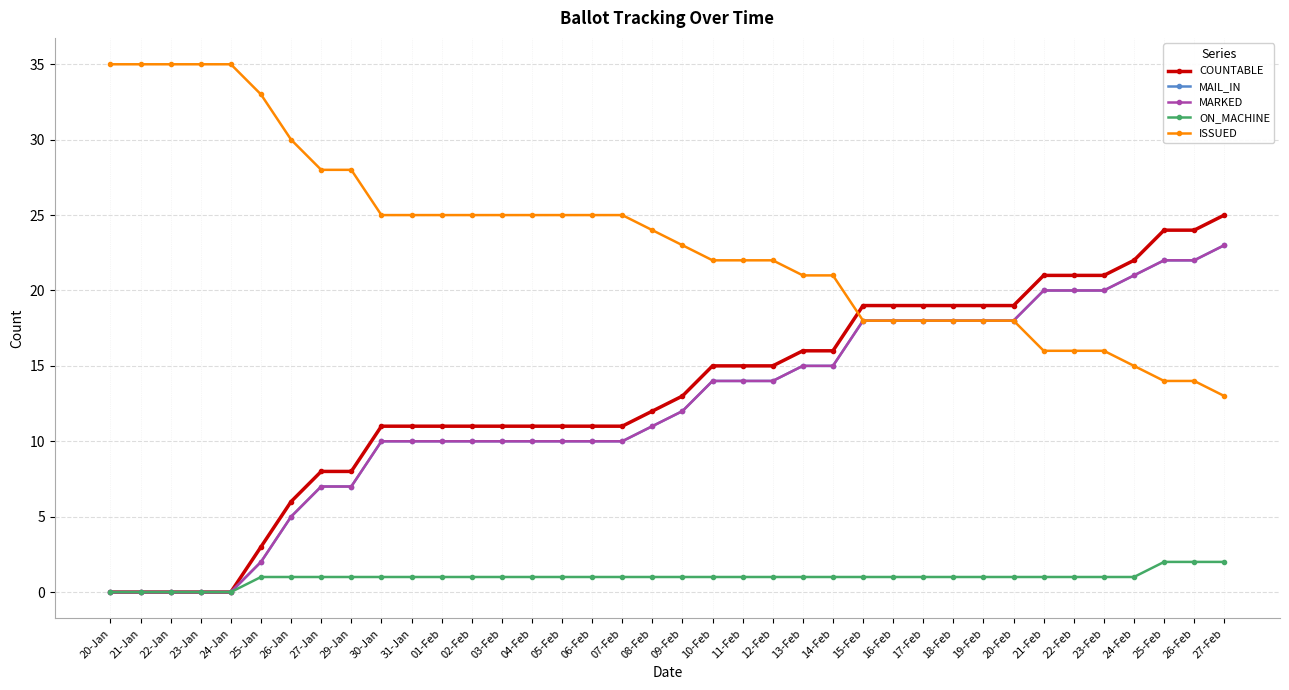

List the series in order of their peak value, lowest first.

ON_MACHINE, MAIL_IN, MARKED, COUNTABLE, ISSUED